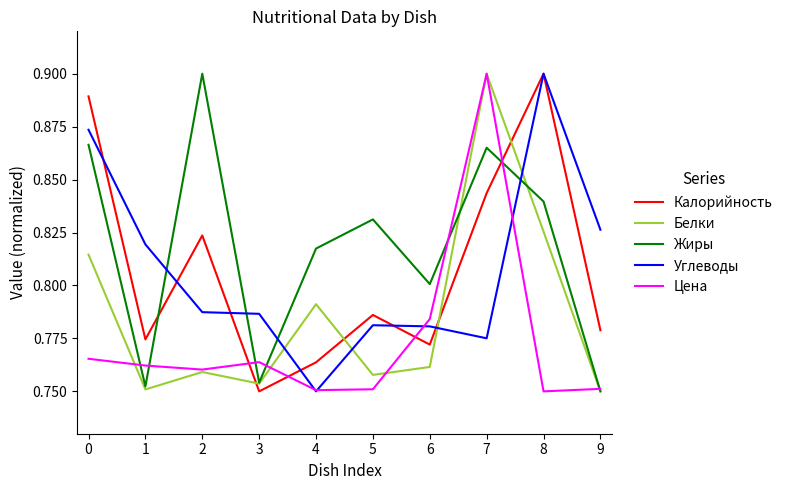

At which label does Белки reach its peak?

7